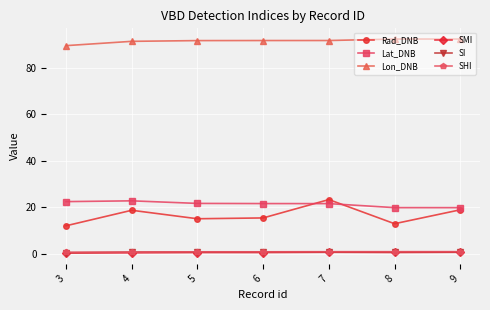

What is the greatest value displayed?

92.5